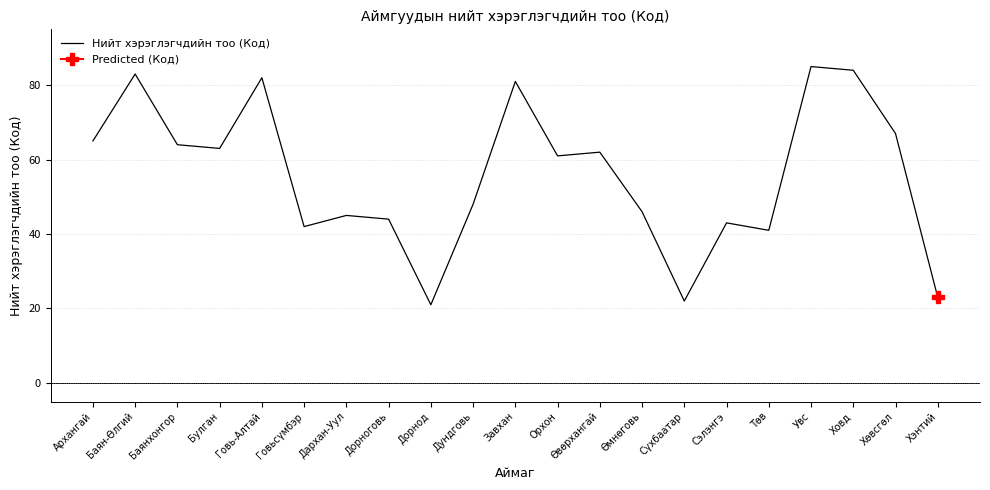

Reading left to right, extract all data points from this chart.

65	83	64	63	82	42	45	44	21	48	81	61	62	46	22	43	41	85	84	67	23